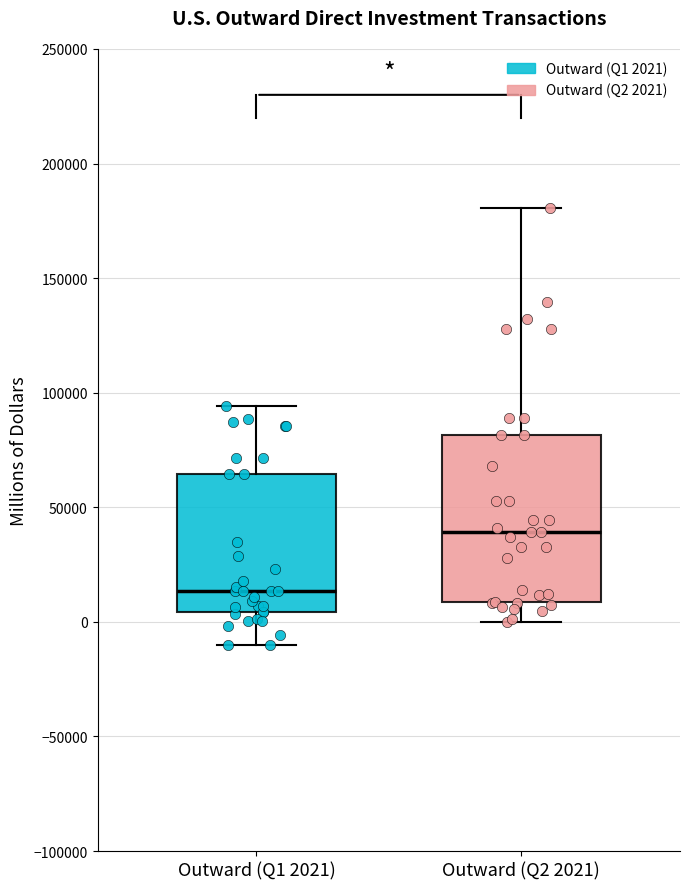

Comparing the boxes themselves (not the whiskers), which one is the tallest?

Outward (Q2 2021)